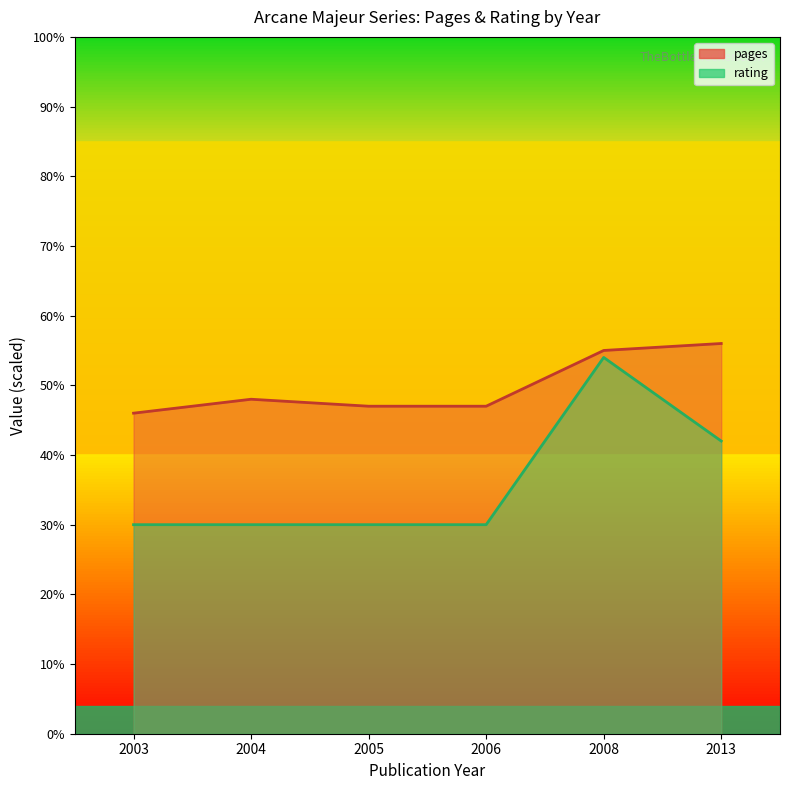

What is the average value of the pages_line series?

50